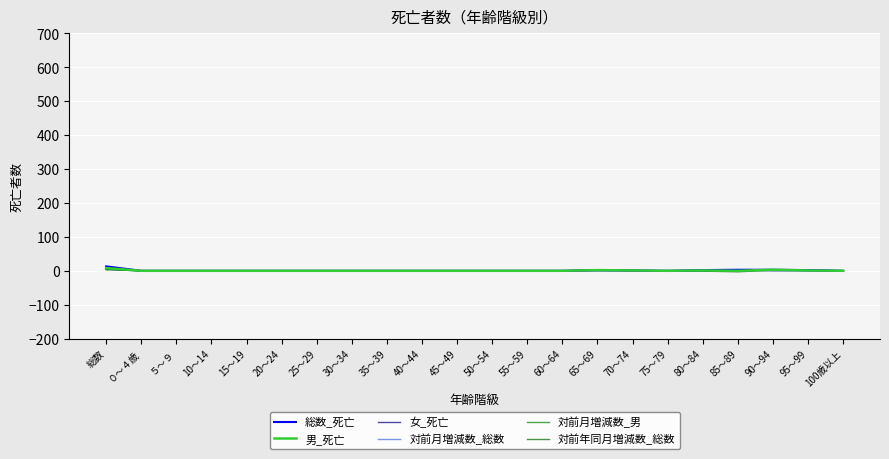

What position from the right is 95～99?

2